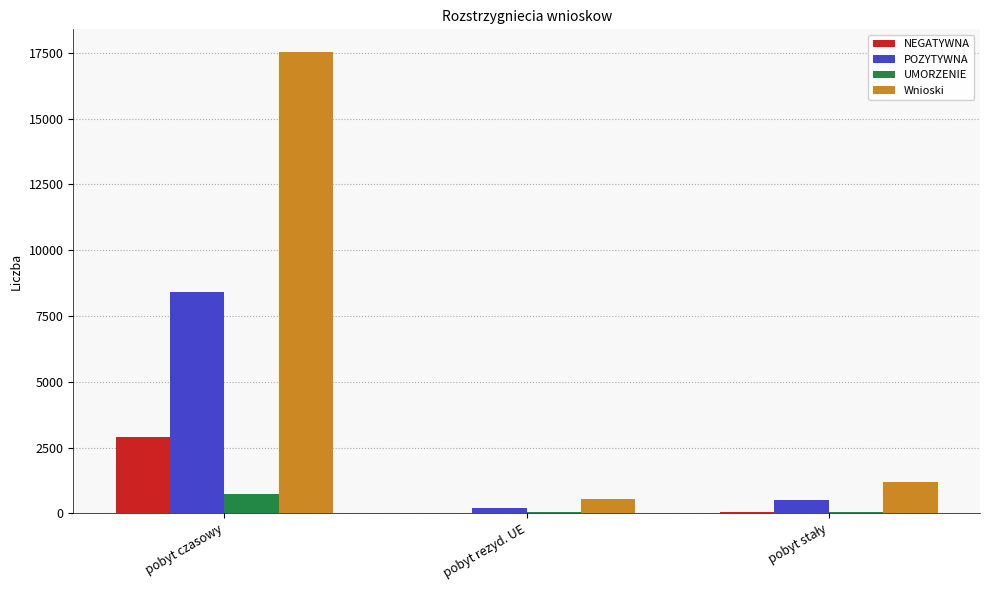

How many distinct data groups are displayed?

4